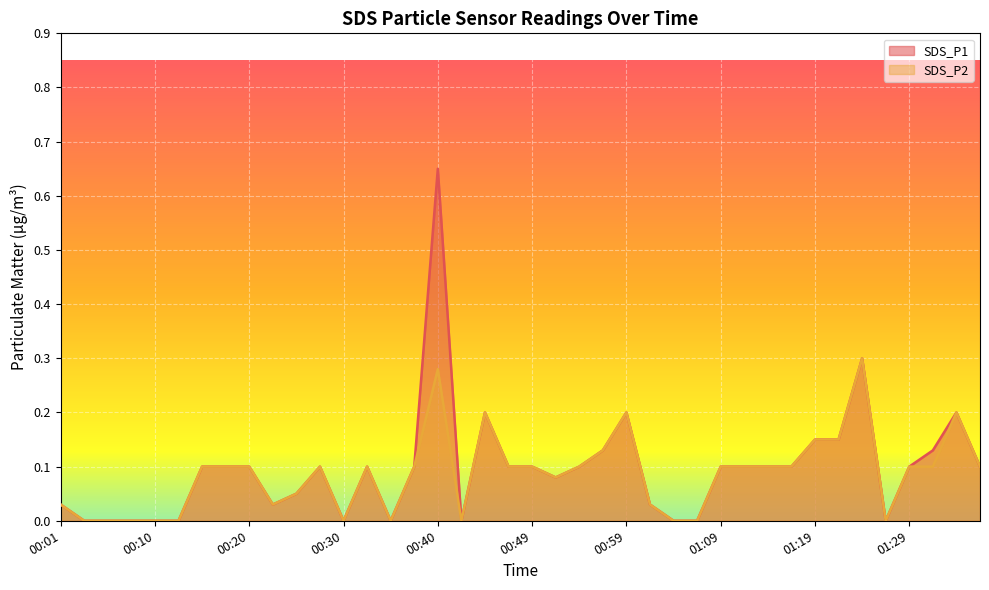

What is the label of the 17th point from the left?

00:40